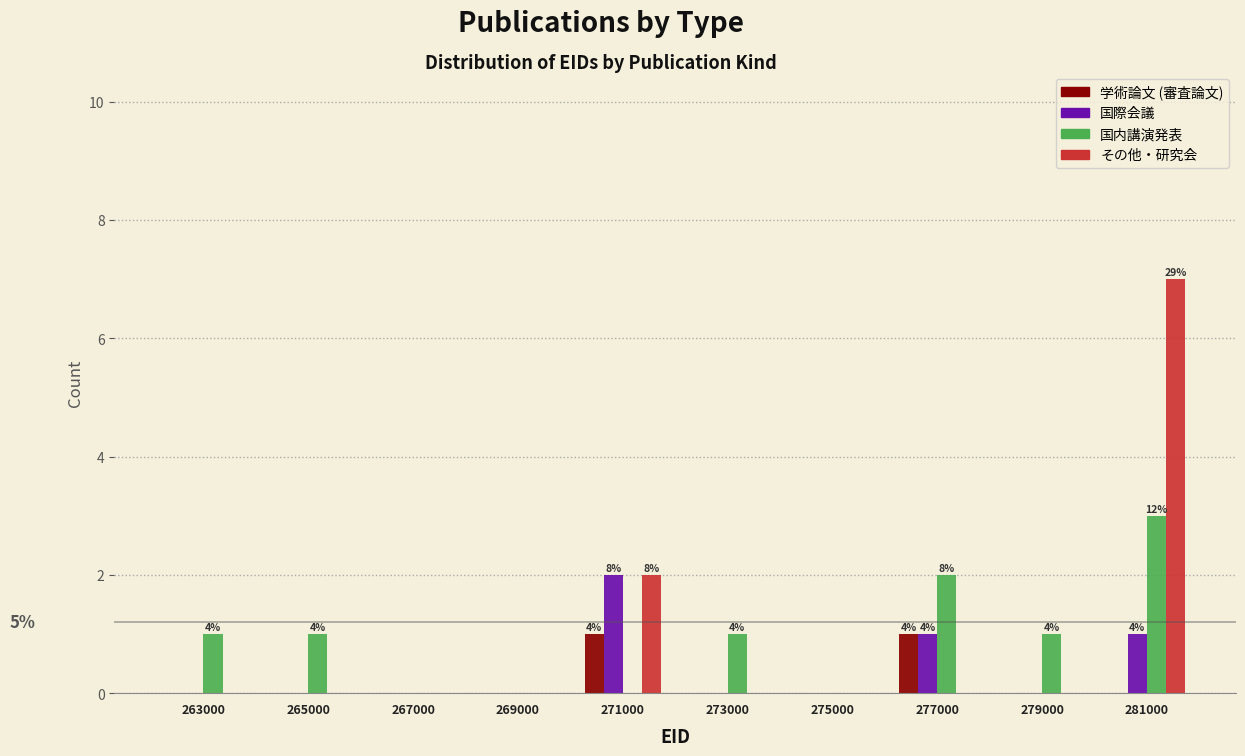

What is the greatest value displayed?

7